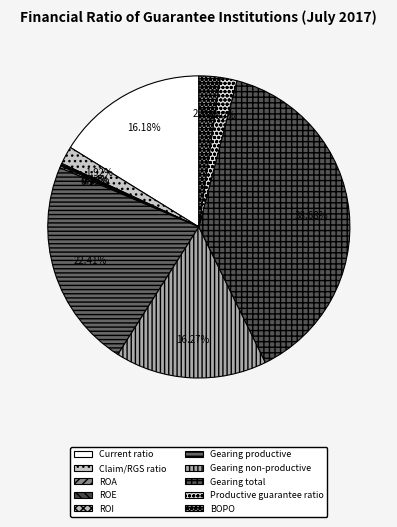

To the nearest percent, what is the difference between the largest and smallest slice percentages?

39%